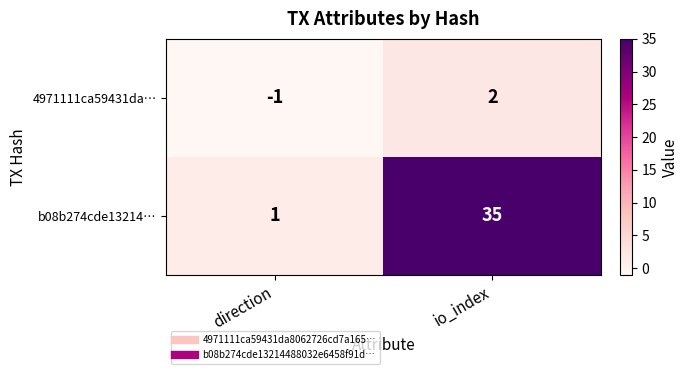

Reading right to left, extract all data points from this chart.

4971111ca59431da…: 2	-1
b08b274cde13214…: 35	1